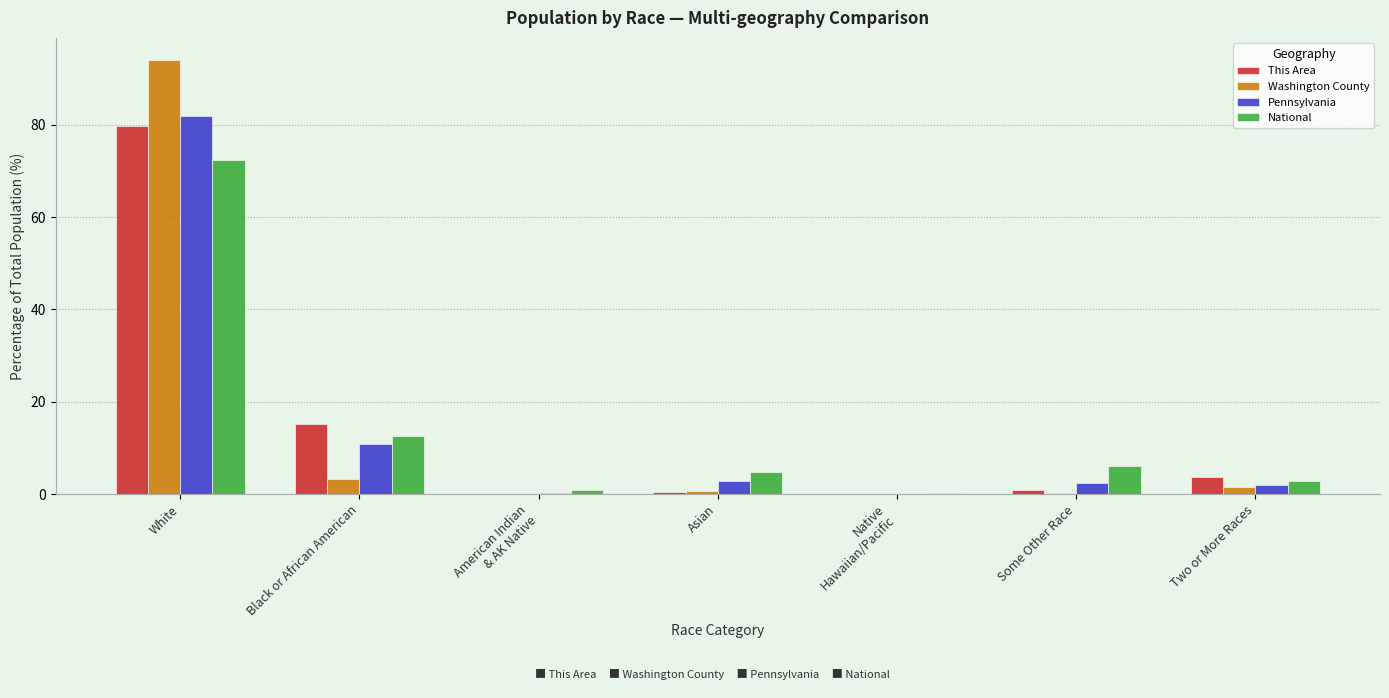

Is the value of Pennsylvania at White greater than the value of Washington County at White?

No